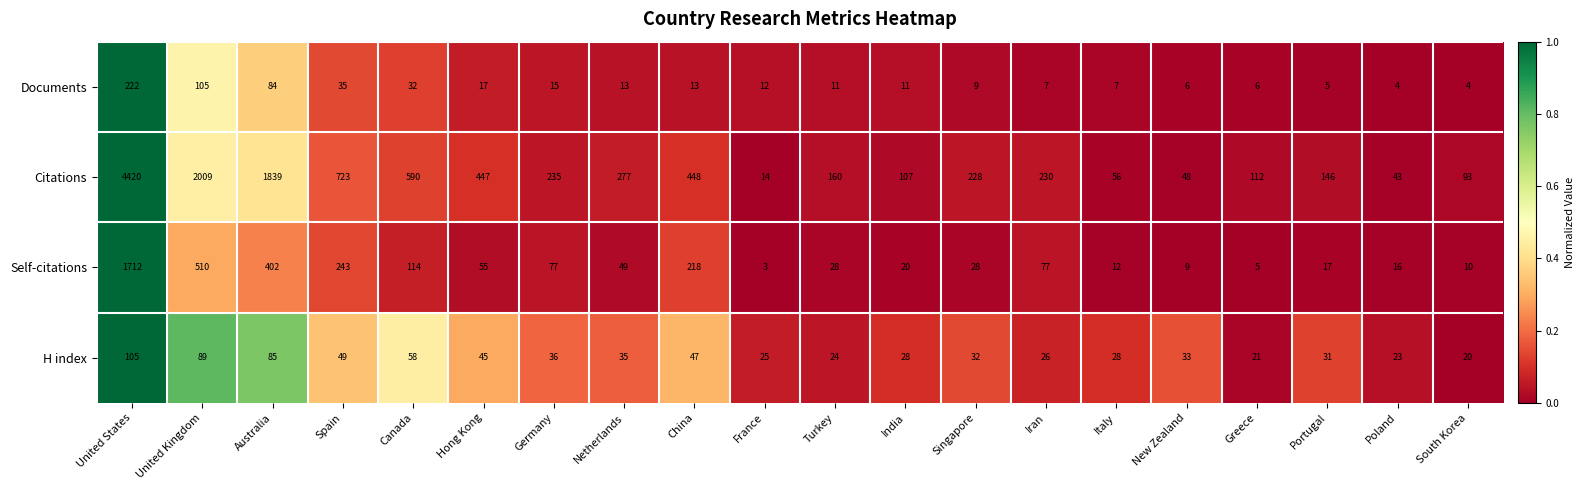

How many data points does each series have?

20